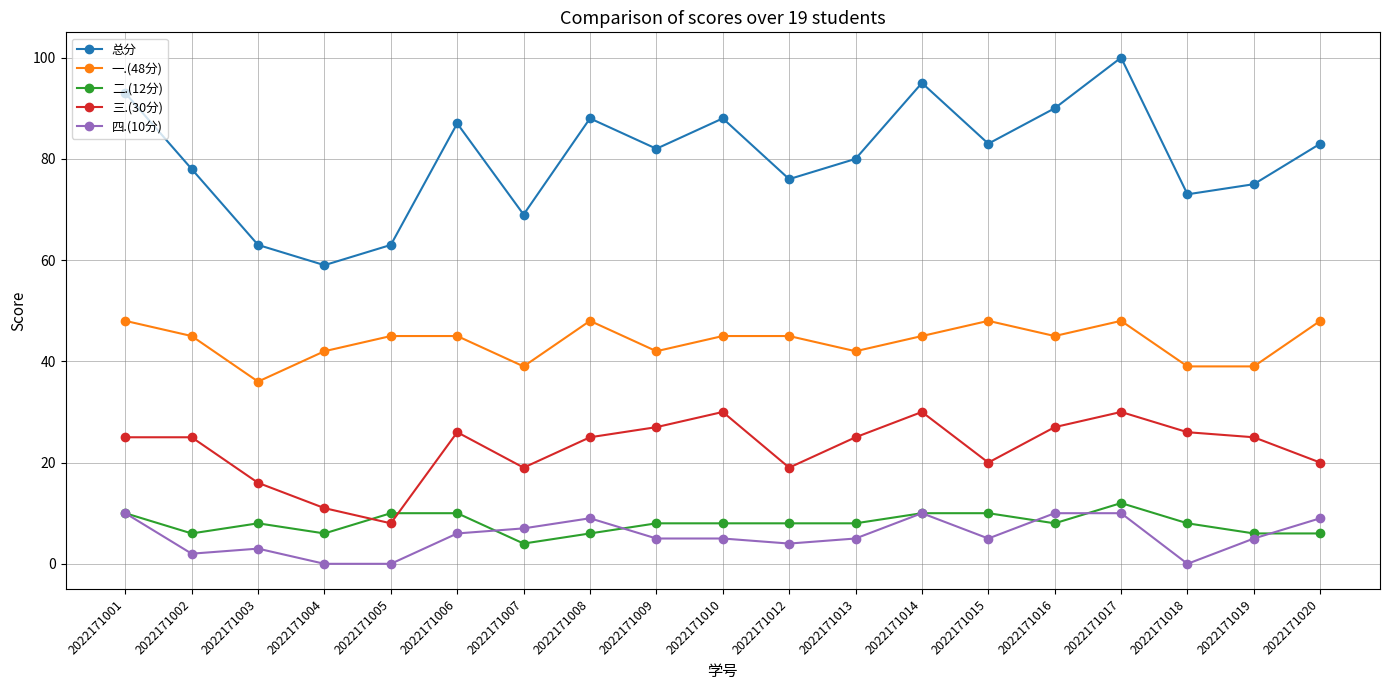

What is the spread (max minus min) of values at 2022171001?

83